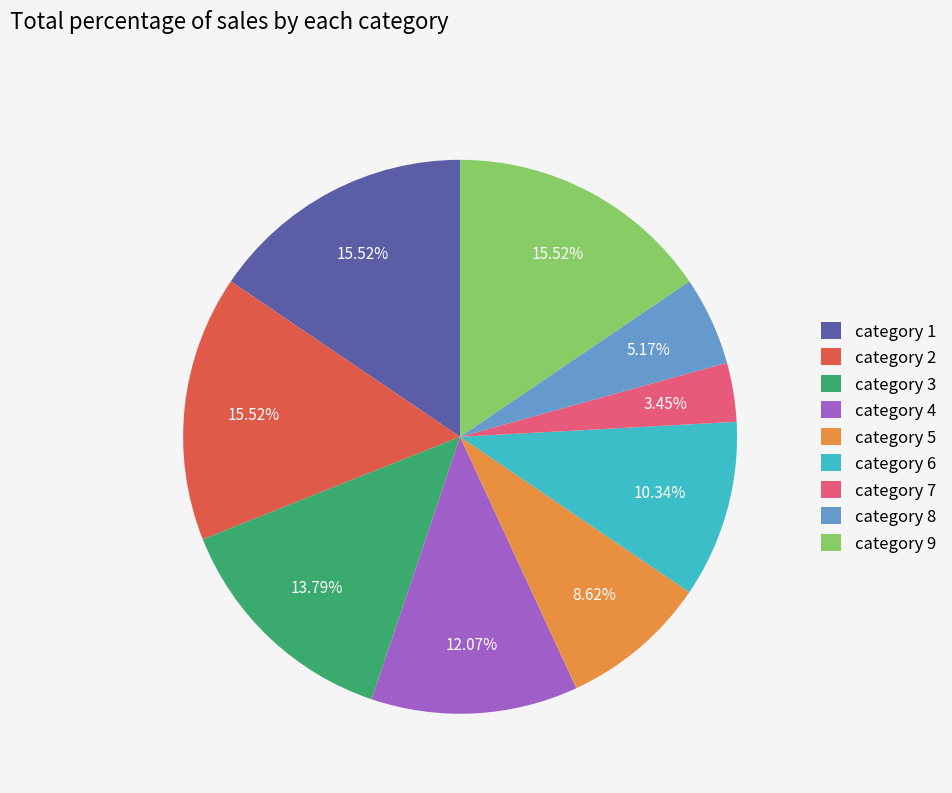

Count the number of slices in the pie.

9